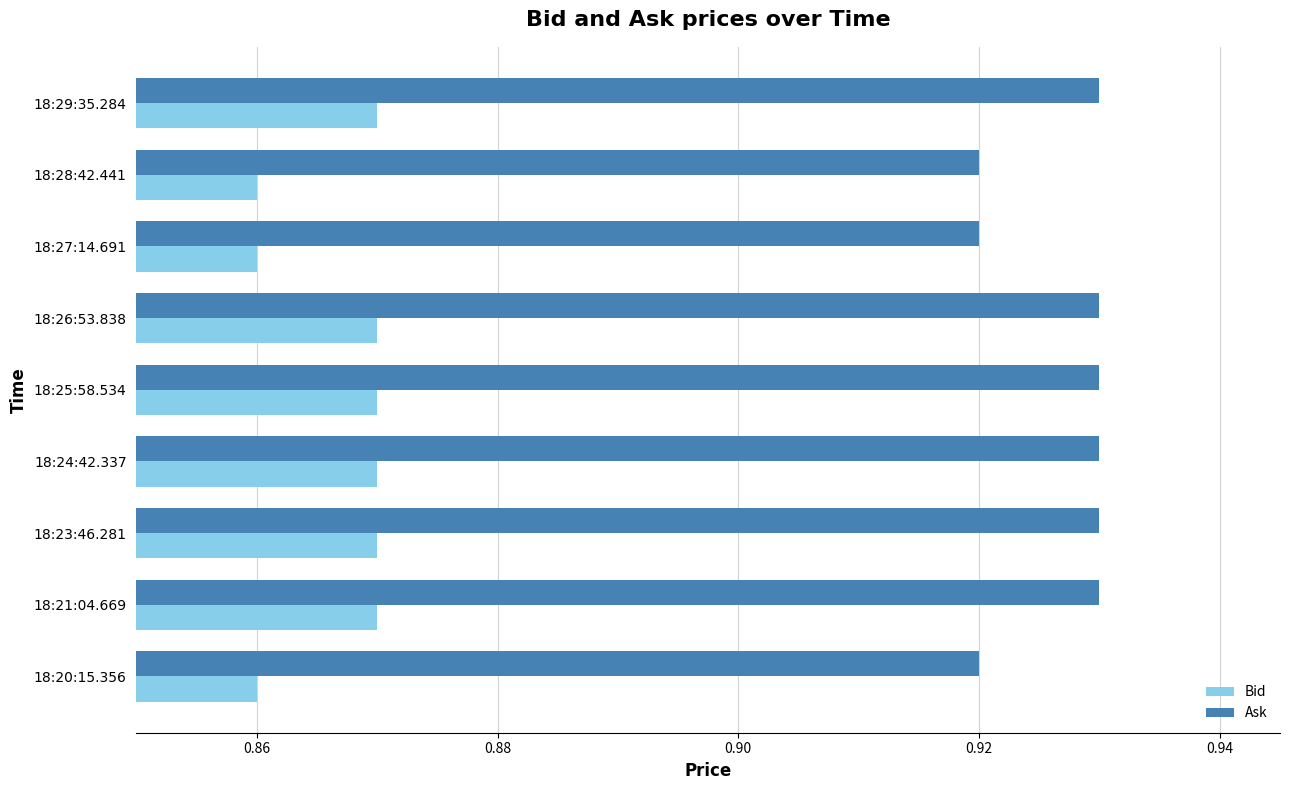

At 18:27:14.691, list the series in order from largest to smallest.

Ask, Bid